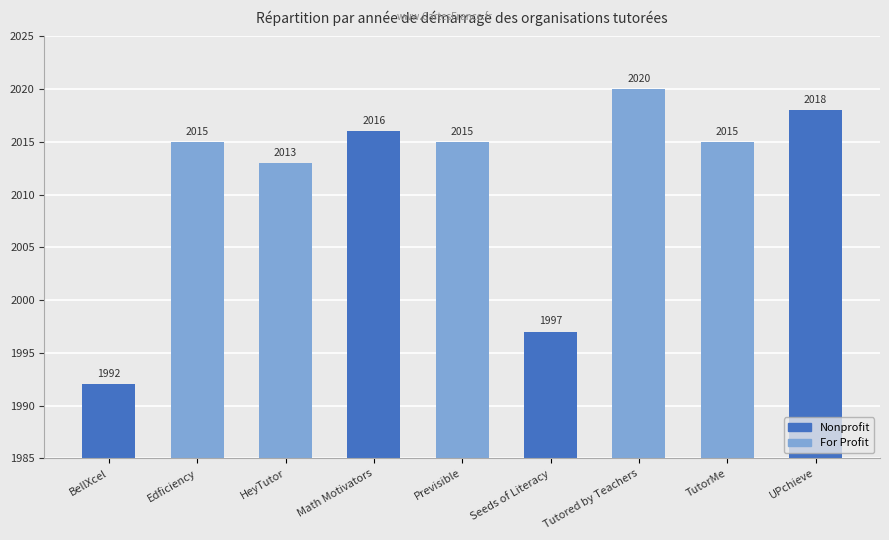

Which has a higher value, Seeds of Literacy or BellXcel?

Seeds of Literacy